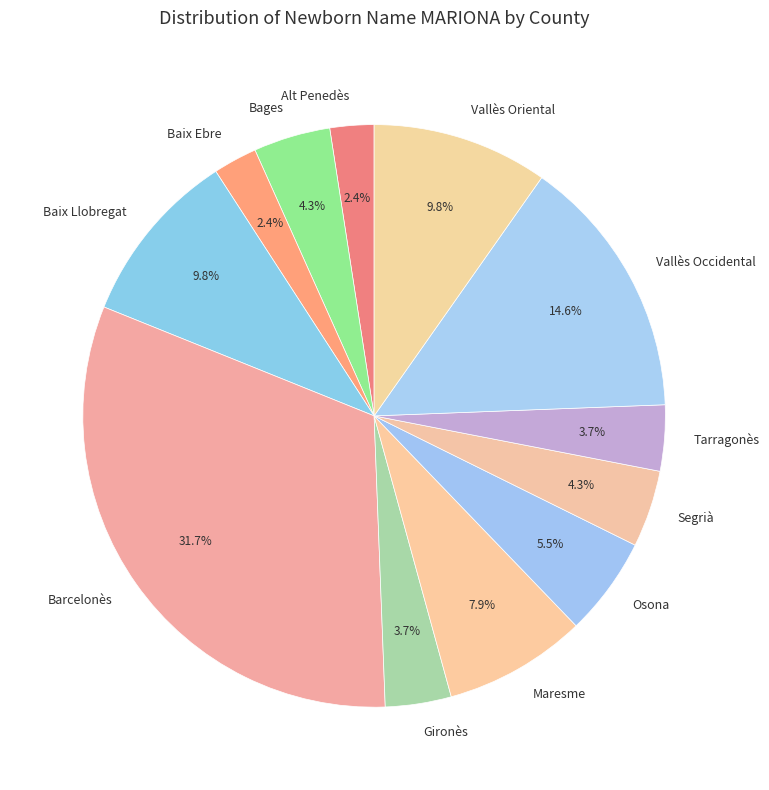

Is Maresme the majority of the pie?

No